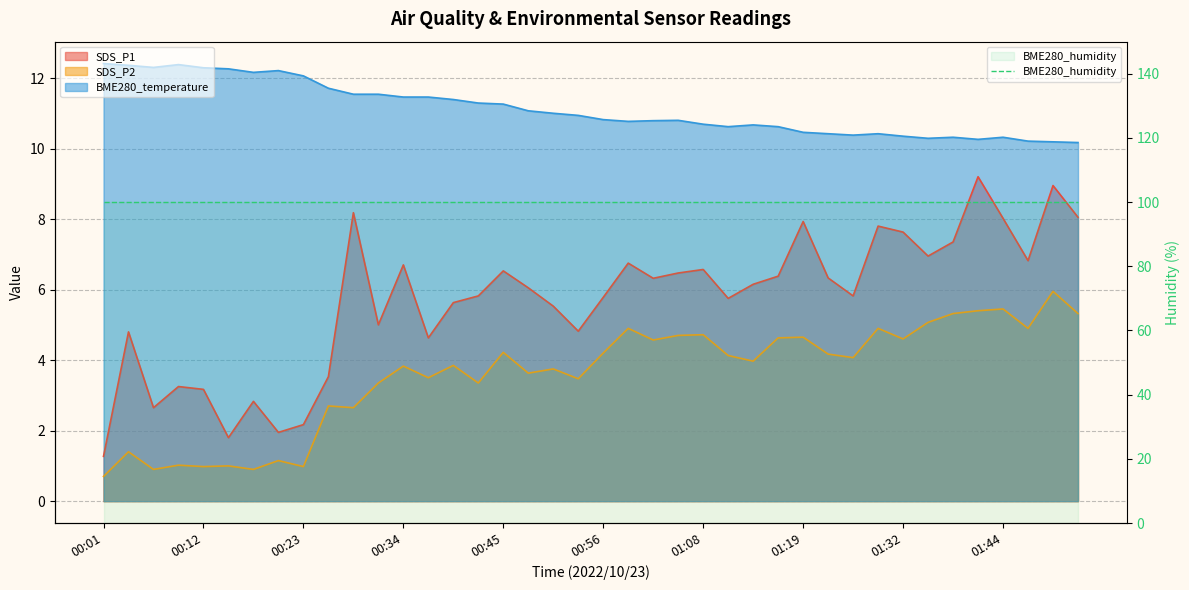

List the series in order of their peak value, highest first.

BME280_temperature, SDS_P1, SDS_P2